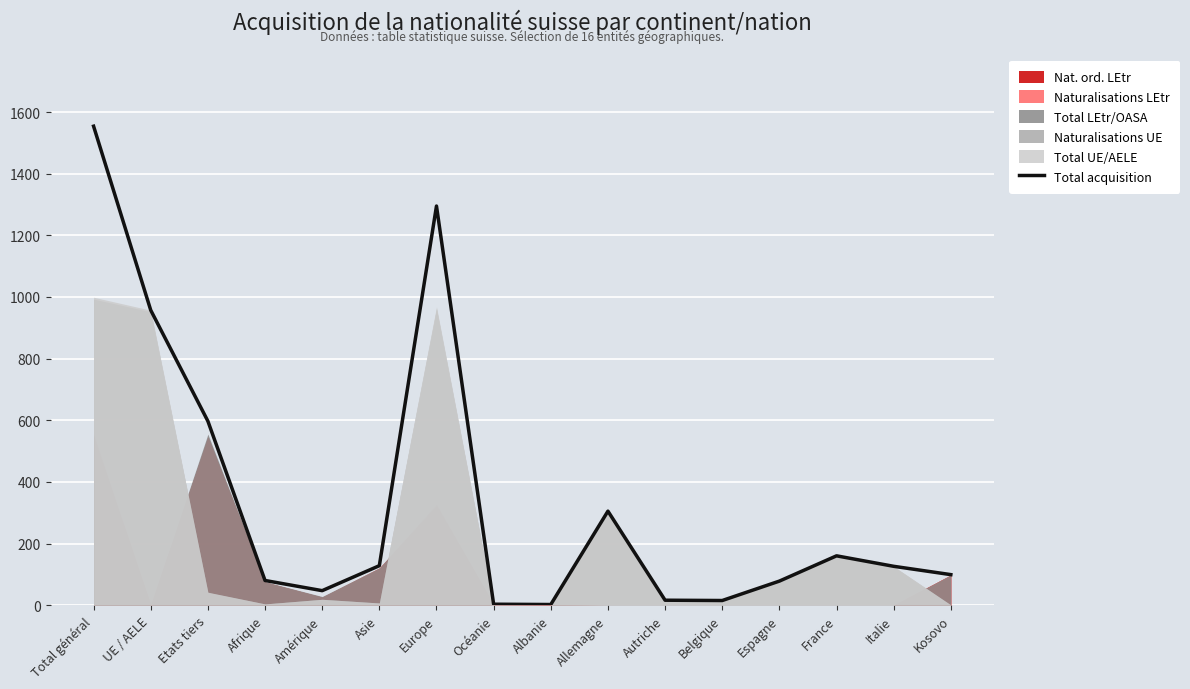

List the labels in order of value, smallest first.

Albanie, Océanie, Belgique, Autriche, Amérique, Espagne, Afrique, Kosovo, Italie, Asie, France, Allemagne, Etats tiers, UE / AELE, Europe, Total général